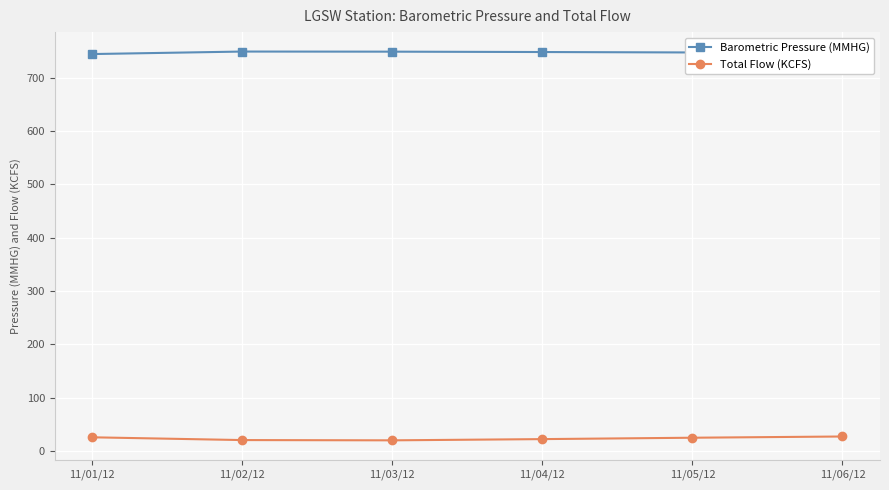

What is the total value across all series at 11/02/12?

769.8